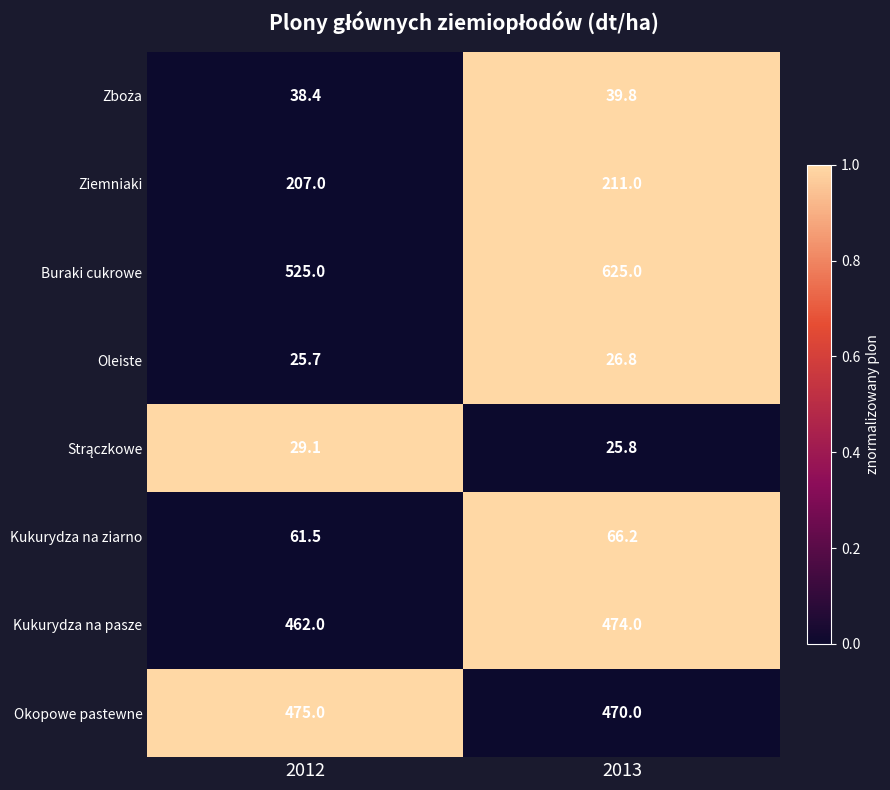

What is the total value across all series at 2013?

1938.6